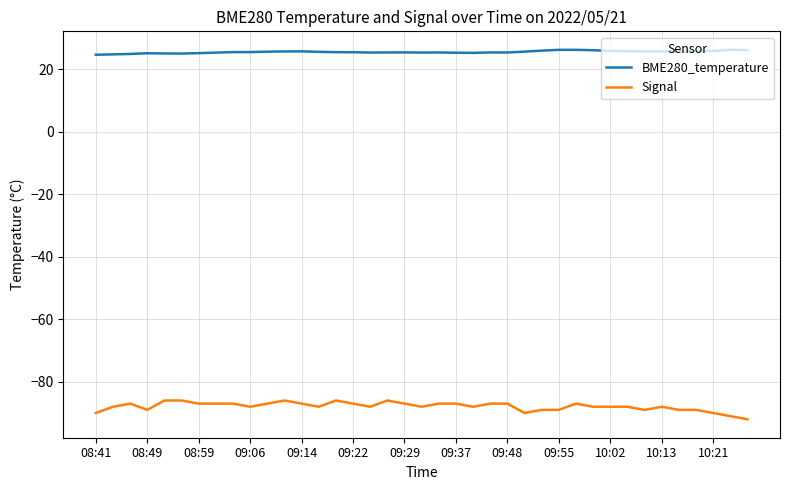

Which series has the widest spread of values?

Signal